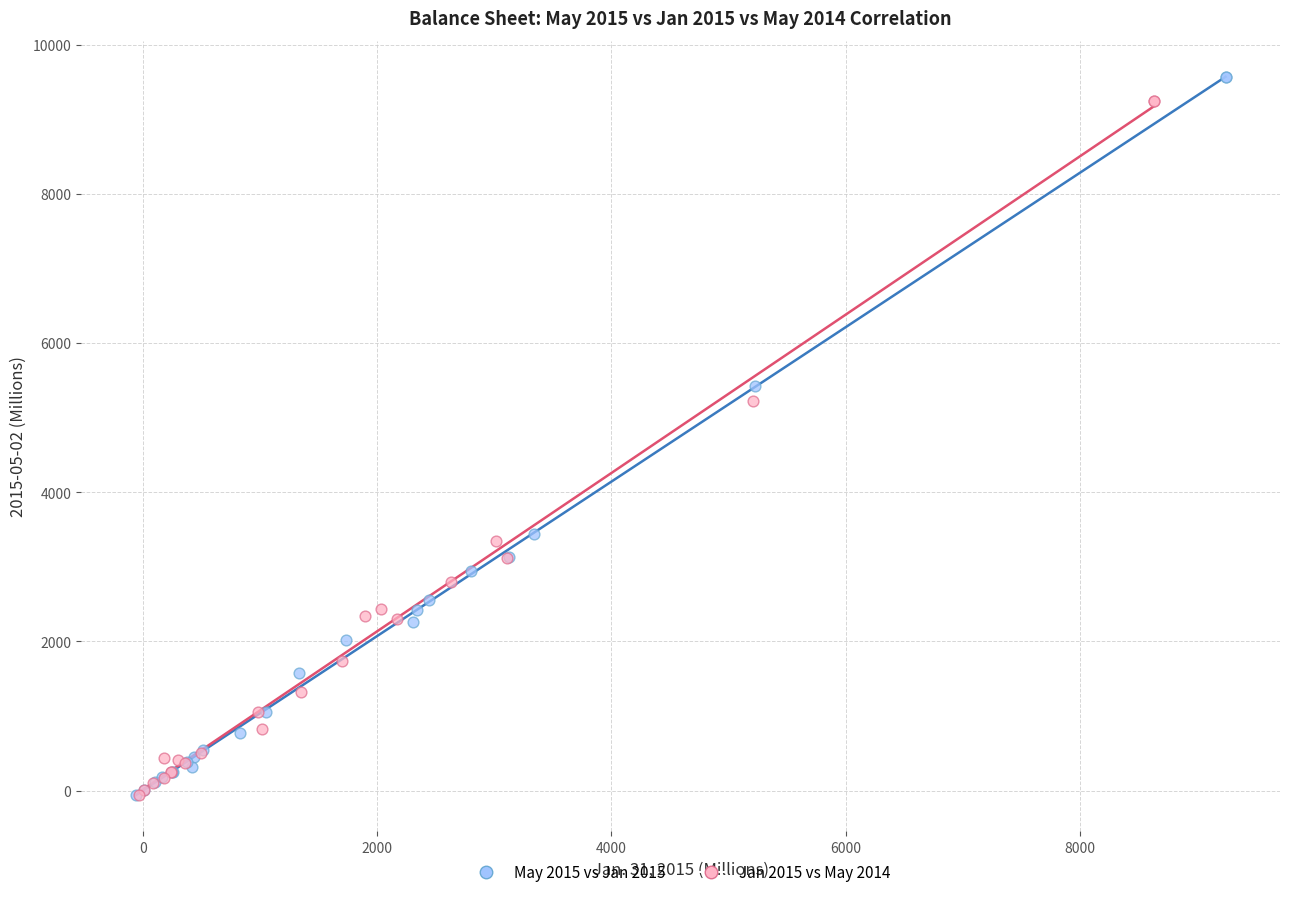

Which series has the widest spread of Y values?

May 2015 vs Jan 2015